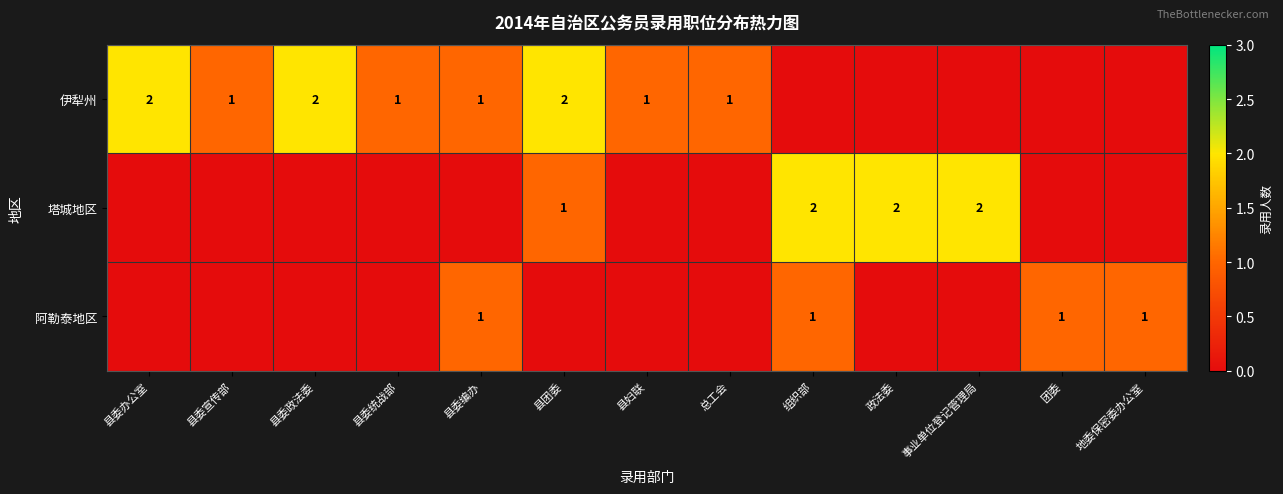

The 伊犁州 series shows 2 at 县委政法委. True or false?

True